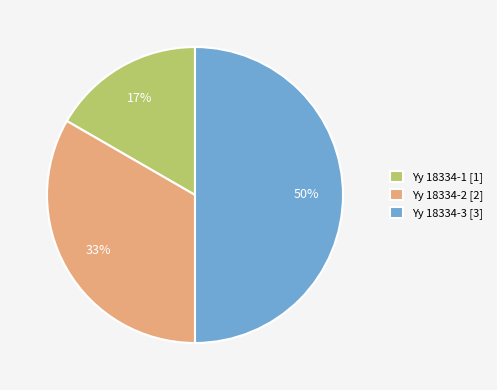

Between Yy 18334-2 [2] and Yy 18334-1 [1], which is larger?

Yy 18334-2 [2]